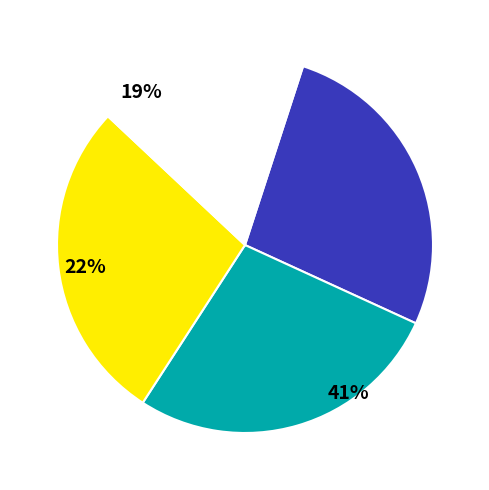

What is the smallest slice in the pie chart?

ITA